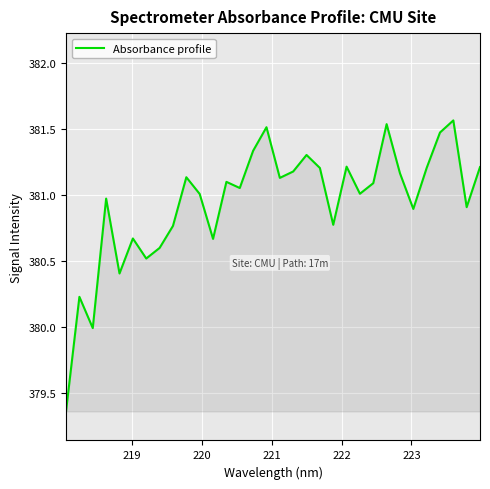

How many interior local valleys (lower than both neighbors) does the data have?

10